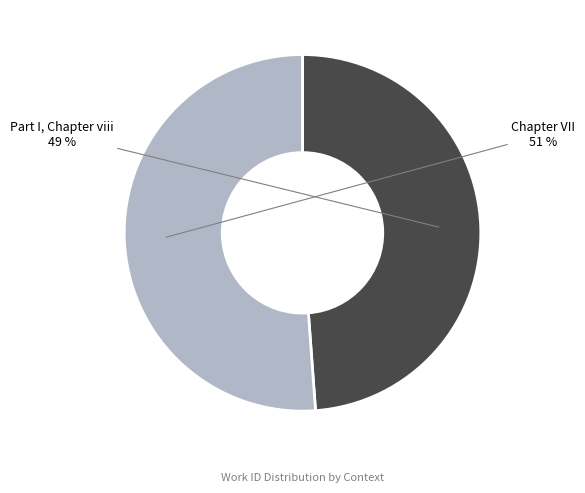

How many slices are in this pie chart?

2